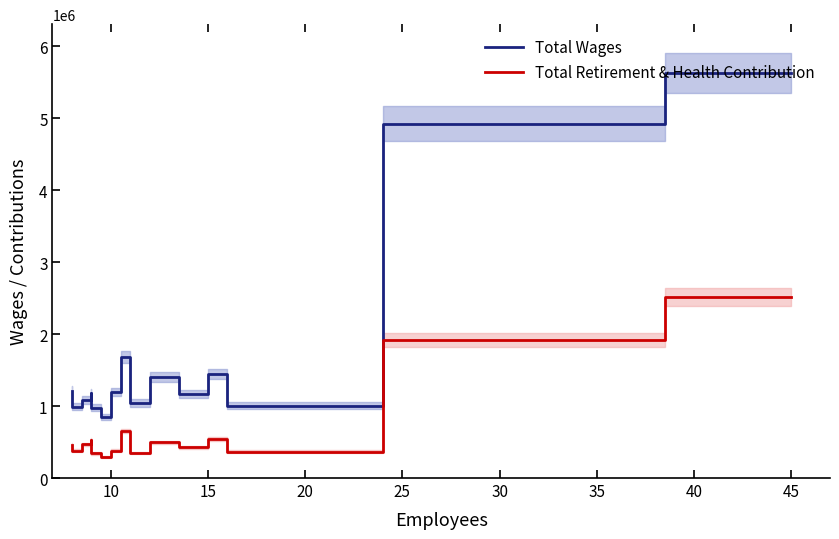

What is the average value of the Total Wages series?

1717636